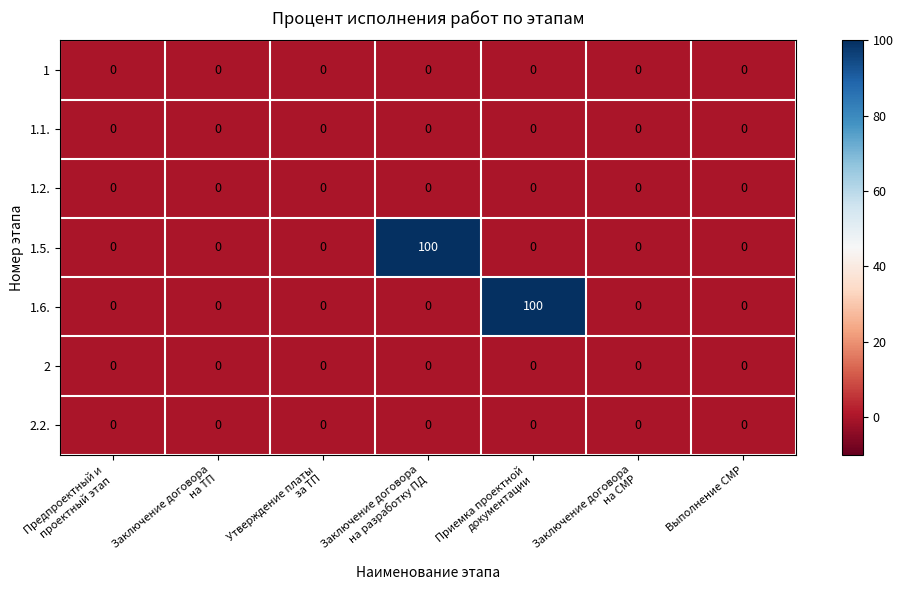

What is the difference between the maximum and minimum values in the 1.6. series?

100